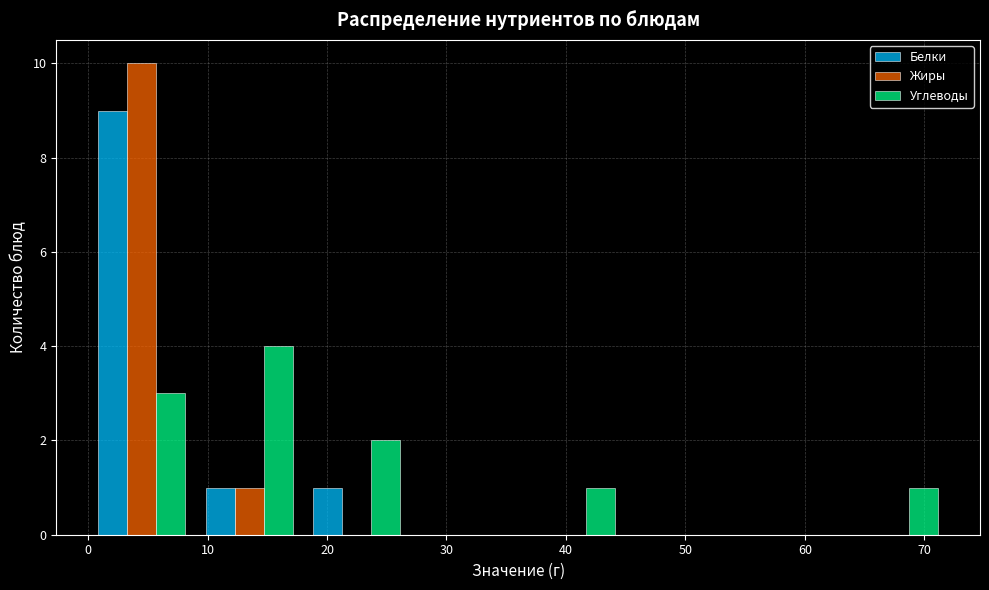

Reading left to right, list every range on the x-axis with the height of the bar of each series over it. The values are not printed on the chart, so give them approximately, as read against the axis.

0 to 9: Белки=9	Жиры=10	Углеводы=3
9 to 18: Белки=1	Жиры=1	Углеводы=4
18 to 27: Белки=1	Жиры=0	Углеводы=2
27 to 36: Белки=0	Жиры=0	Углеводы=0
36 to 45: Белки=0	Жиры=0	Углеводы=1
45 to 54: Белки=0	Жиры=0	Углеводы=0
54 to 63: Белки=0	Жиры=0	Углеводы=0
63 to 72: Белки=0	Жиры=0	Углеводы=1